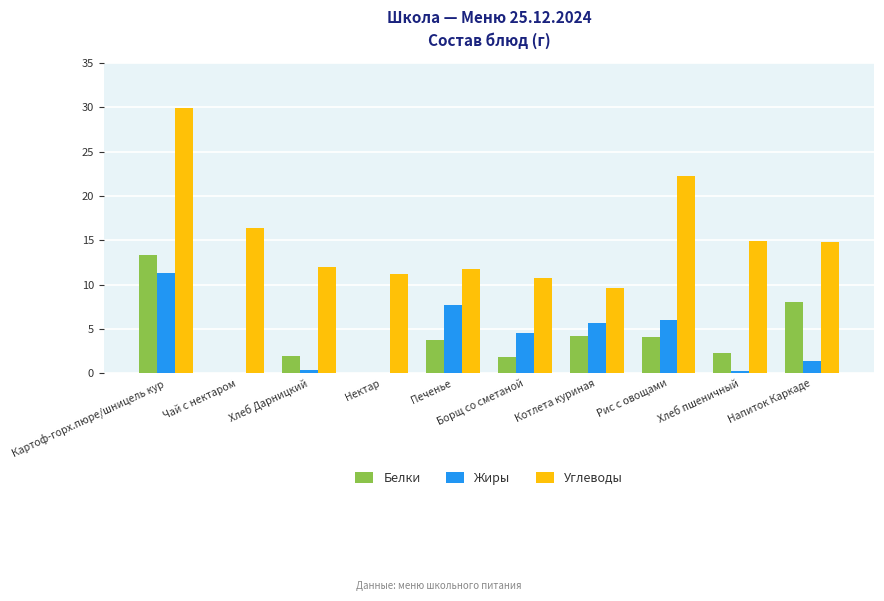

Which series changed the most between Борщ со сметаной and Напиток Каркаде?

Белки